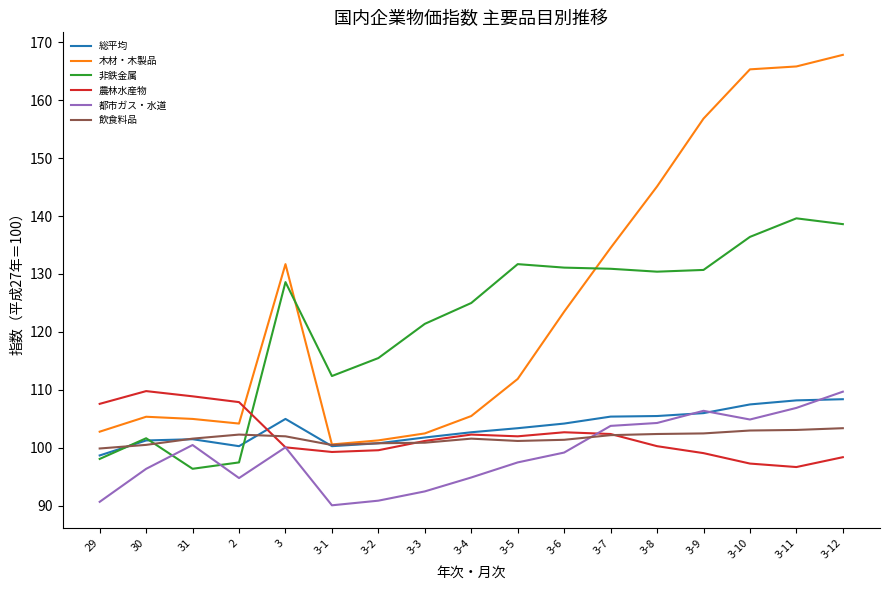

Is it true that 飲食料品 equals 132.2 at 3-3?

False